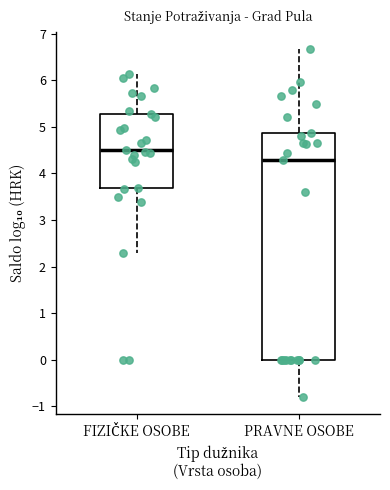

Where does the lower whisker of the box for PRAVNE OSOBE end on the y-axis? The values are not printed on the chart, so give them approximately, as read against the axis.

-0.8